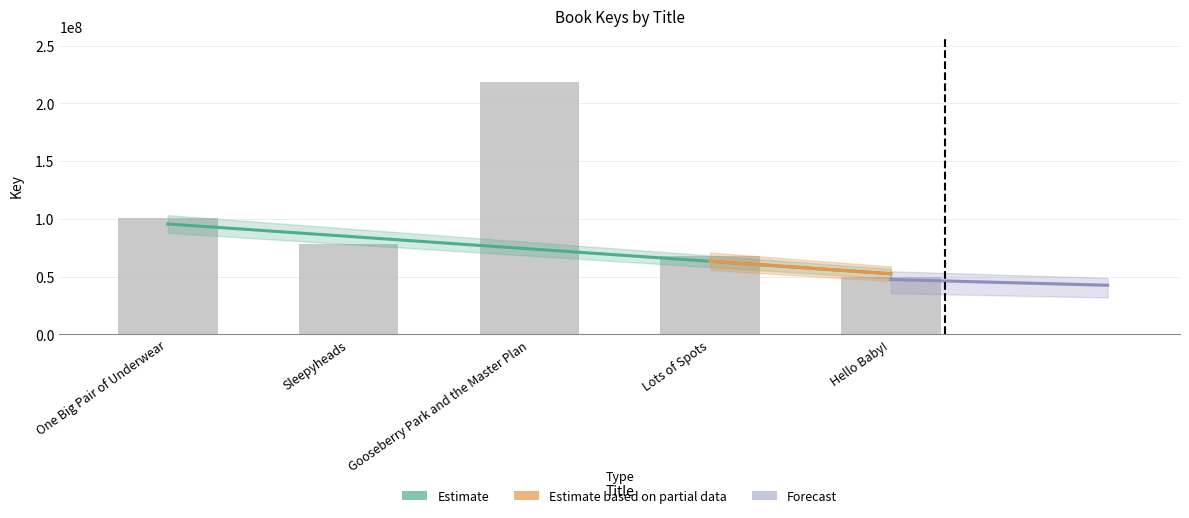

What is the difference between the values at Lots of Spots and One Big Pair of Underwear?

32593630